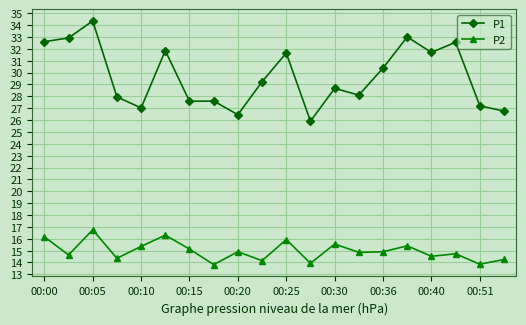

True or false: P2 and P1 cross at least once.

False